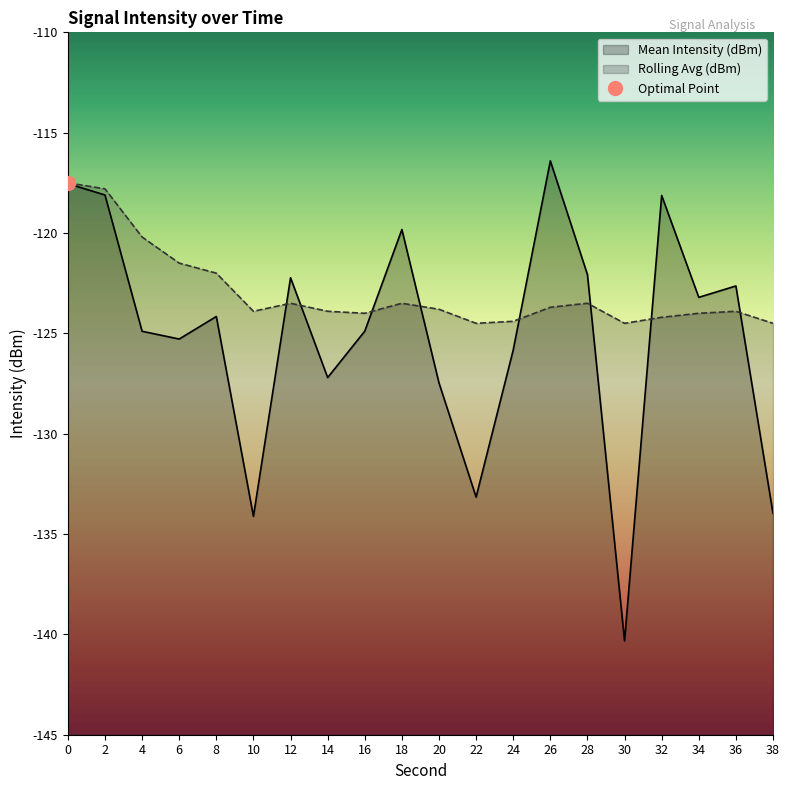

Reading right to left, extract all data points from this chart.

Mean Intensity (dBm): 38=-134.0	36=-122.6	34=-123.2	32=-118.1	30=-140.3	28=-122.1	26=-116.4	24=-125.8	22=-133.2	20=-127.5	18=-119.8	16=-124.9	14=-127.2	12=-122.2	10=-134.1	8=-124.2	6=-125.3	4=-124.9	2=-118.1	0=-117.5
Rolling Avg (dBm): 38=-124.5	36=-123.9	34=-124.0	32=-124.2	30=-124.5	28=-123.5	26=-123.7	24=-124.4	22=-124.5	20=-123.8	18=-123.5	16=-124.0	14=-123.9	12=-123.5	10=-123.9	8=-122.0	6=-121.5	4=-120.2	2=-117.8	0=-117.5